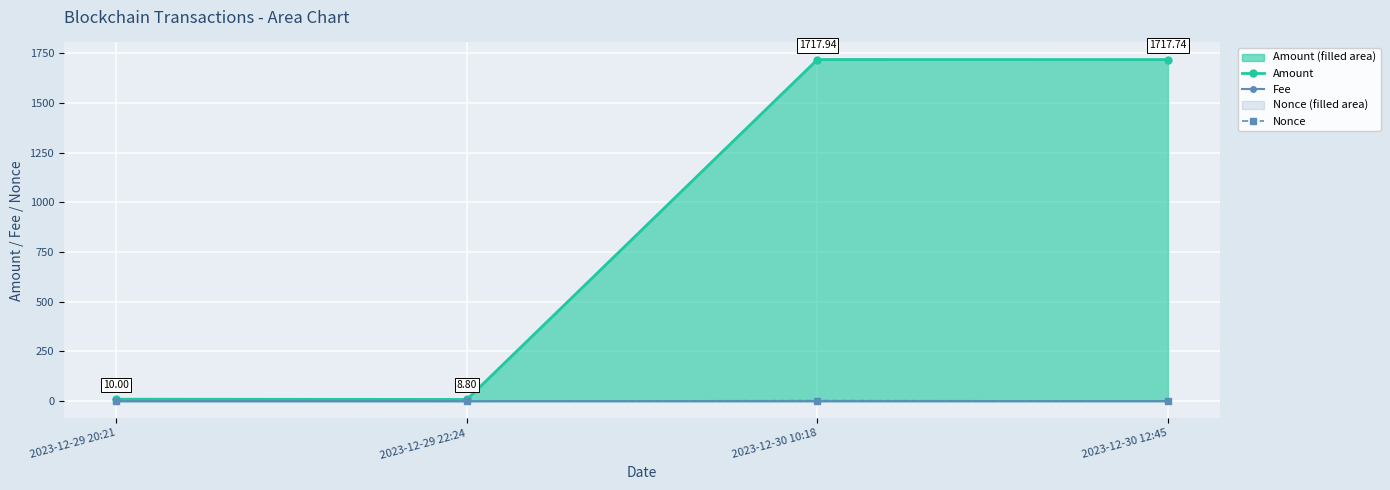

What position from the left is 2023-12-29 20:21?

1